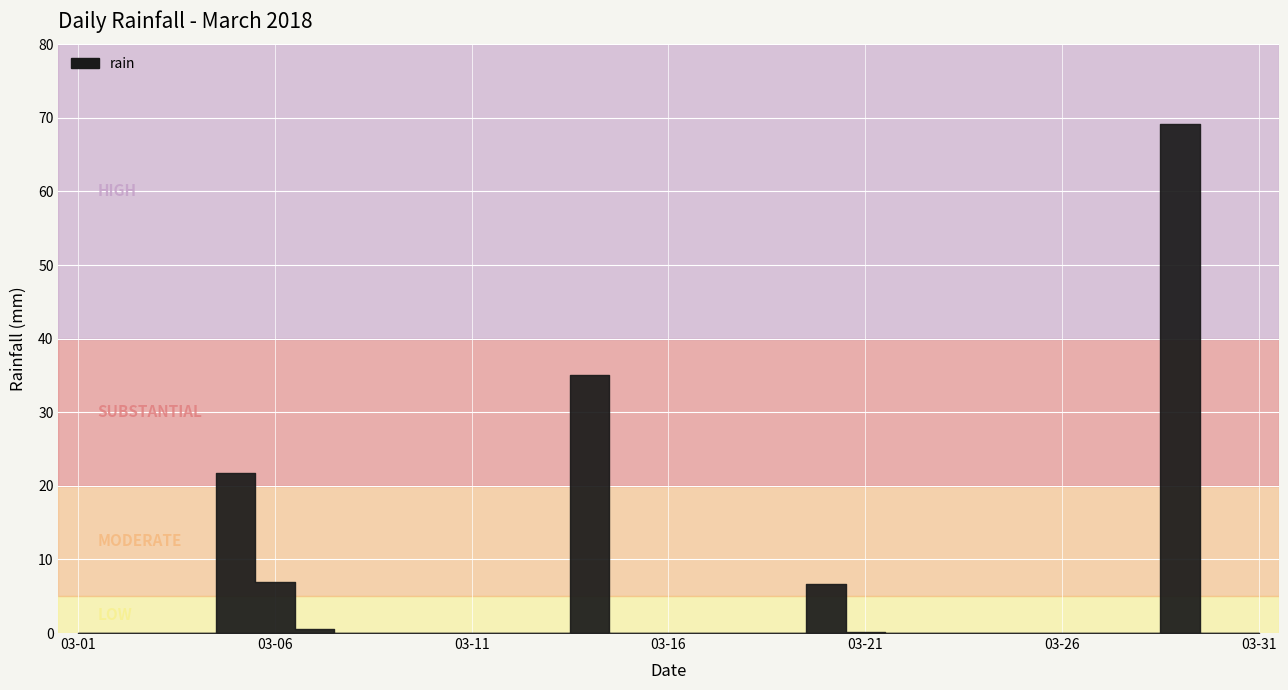

What is the difference between the maximum and minimum values?

69.2